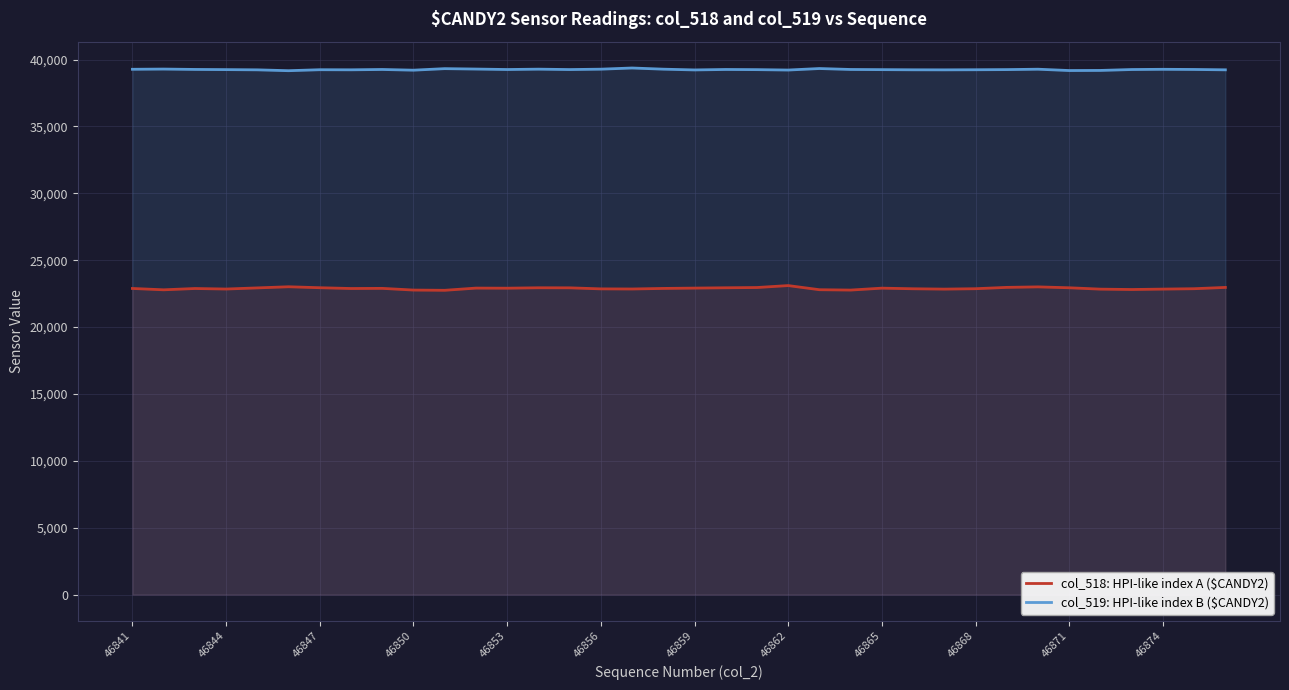

What is the value of the col_518: HPI-like index A ($CANDY2) point at the 20th from the left?

22937